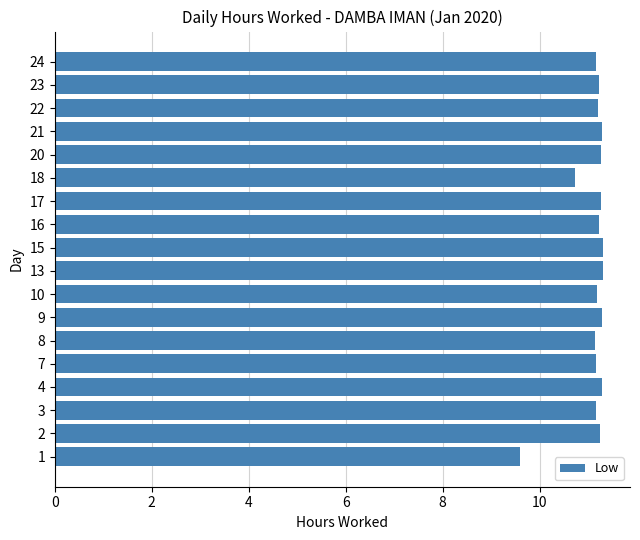

What is the ratio of the value at 16 to the value at 18?

1.0